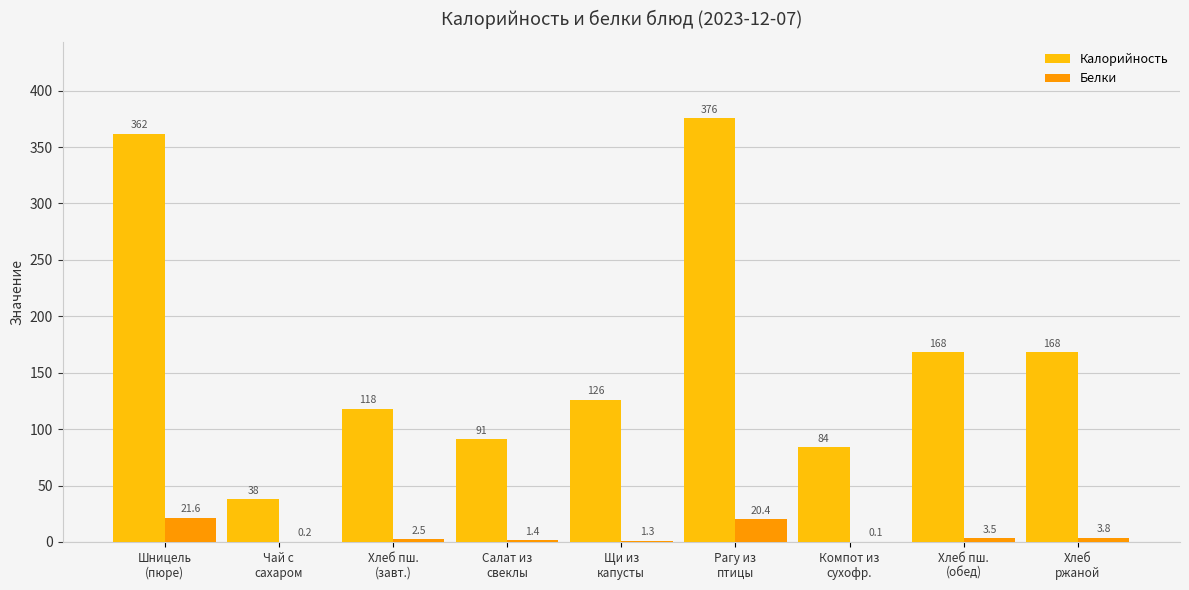

Which series has the widest spread of values?

Калорийность